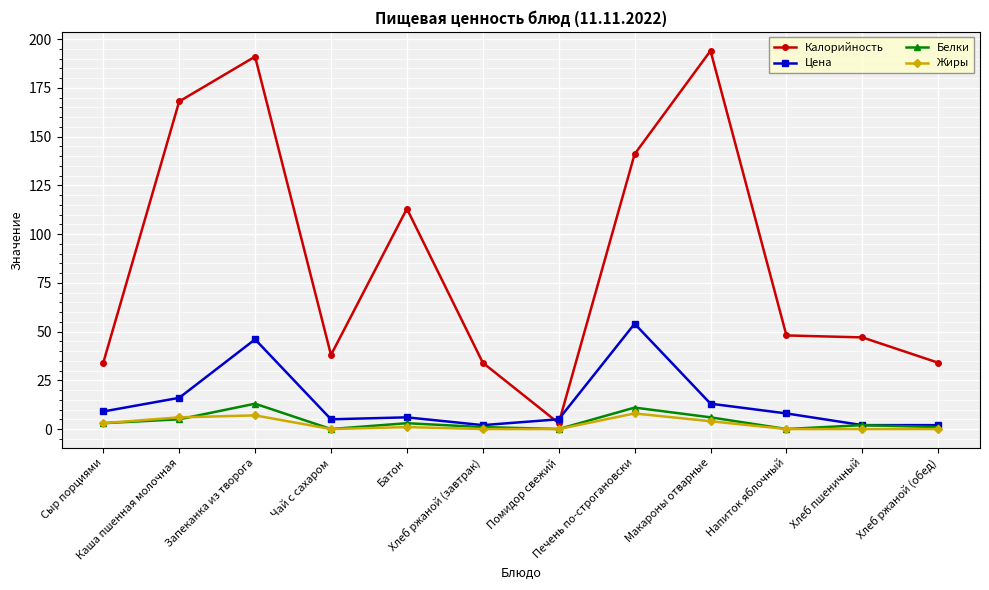

What is the difference between the Белки values at Помидор свежий and Запеканка из творога?

13